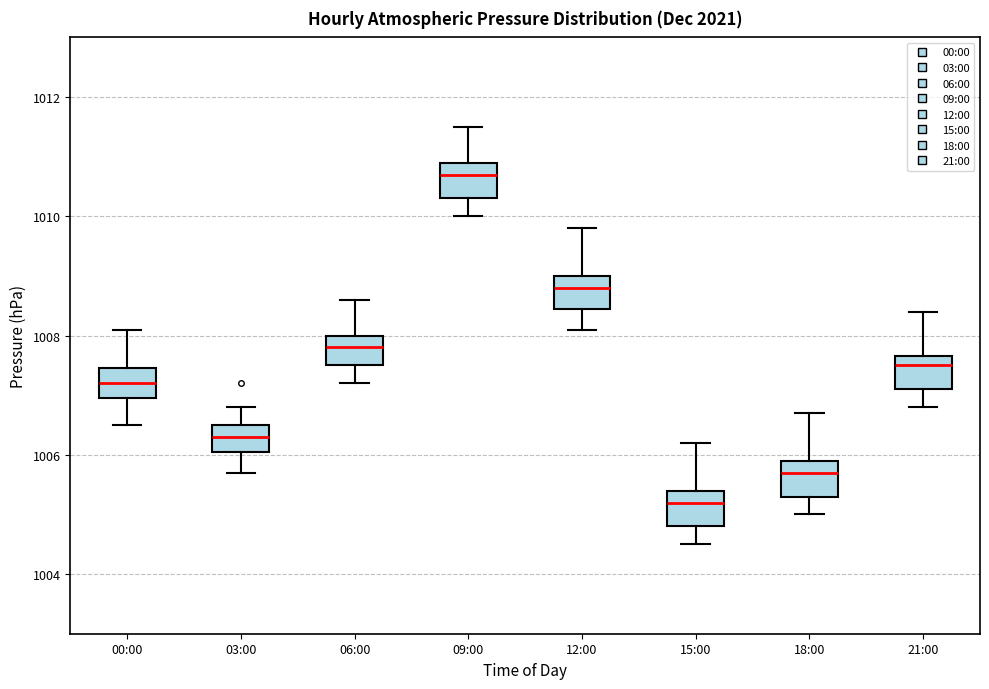

Reading left to right, transcribe this box plot: for each box, give where its median line is, the range the box spans, and where its two whiskers end, as read against the y-axis. The values are not printed on the chart, so give them approximately, as read against the axis.

00:00: median 1007.2, box 1007.0 to 1007.4, whiskers 1006.6 to 1008.2
03:00: median 1006.4, box 1006.0 to 1006.6, whiskers 1005.8 to 1006.8
06:00: median 1007.8, box 1007.6 to 1008.0, whiskers 1007.2 to 1008.6
09:00: median 1010.8, box 1010.4 to 1011.0, whiskers 1010.0 to 1011.6
12:00: median 1008.8, box 1008.4 to 1009.0, whiskers 1008.2 to 1009.8
15:00: median 1005.2, box 1004.8 to 1005.4, whiskers 1004.6 to 1006.2
18:00: median 1005.8, box 1005.4 to 1006.0, whiskers 1005.0 to 1006.8
21:00: median 1007.6 (just below the box's upper edge), box 1007.2 to 1007.6, whiskers 1006.8 to 1008.4